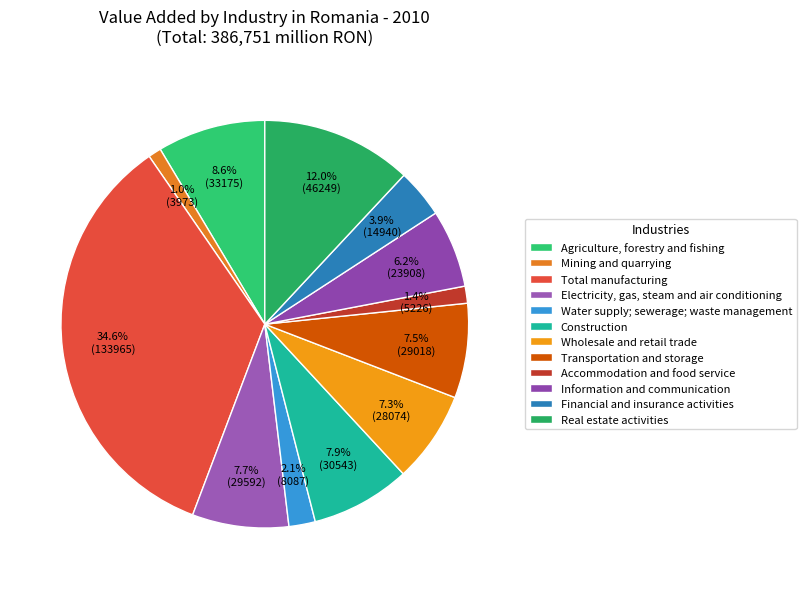

Which category has the biggest portion of the pie?

Total manufacturing